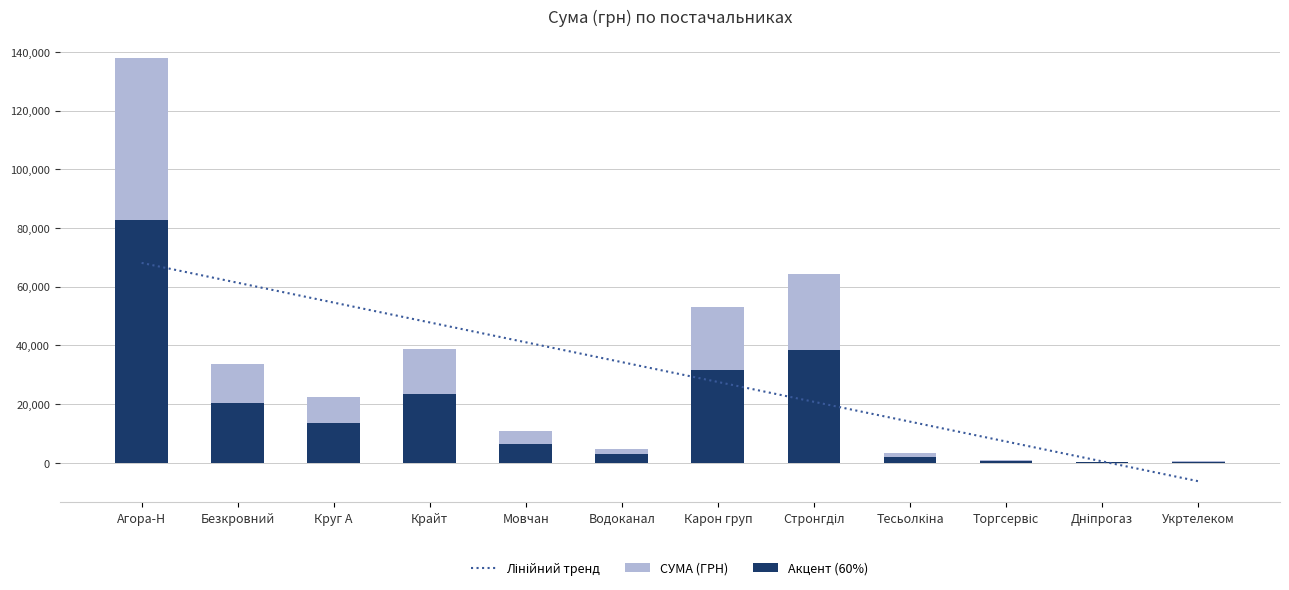

What is the value of the 9th bar from the left?

3387.1